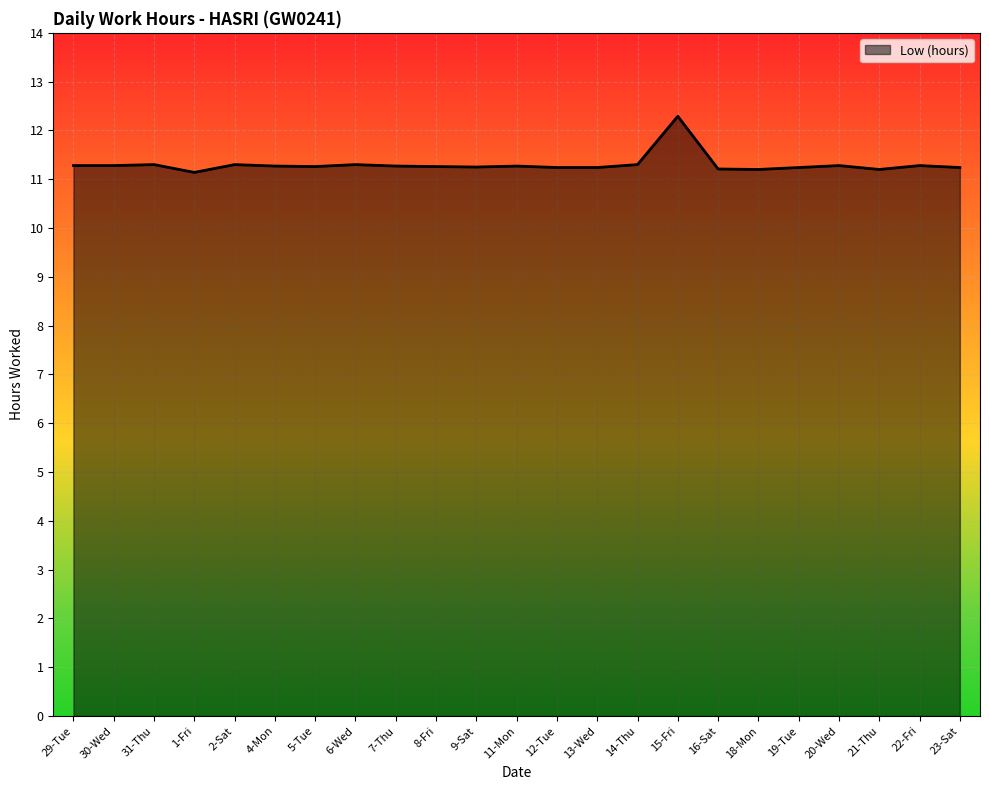

What is the change in value from 15-Fri to 21-Thu?

-1.1